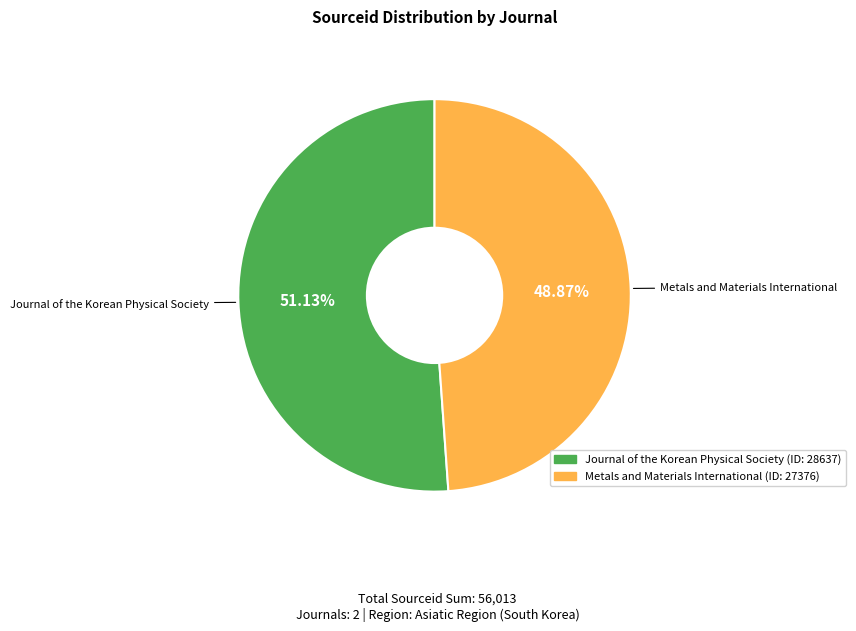

To the nearest percent, what percentage of the pie is Metals and Materials International?

49%